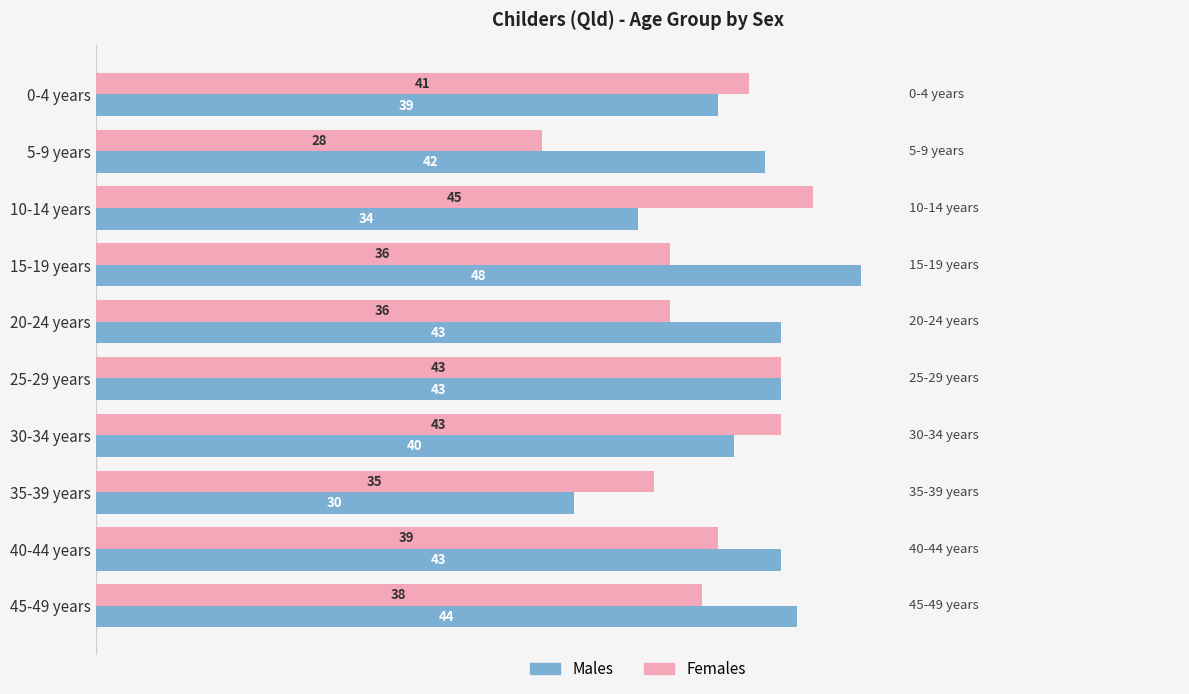

Rank the series by their average value, from highest to lowest.

Males, Females